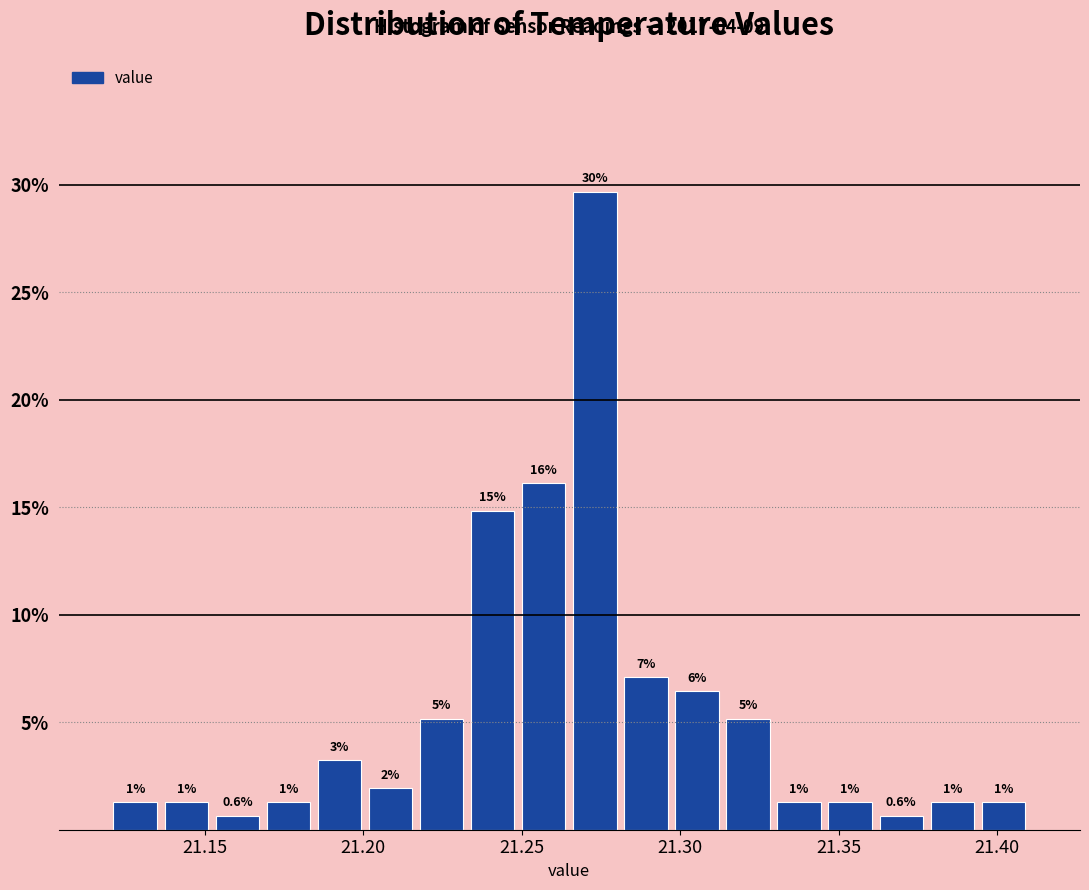

Around what value on the x-axis is the tallest bar? Give the approximate position of its centre, as read against the axis.

21.275